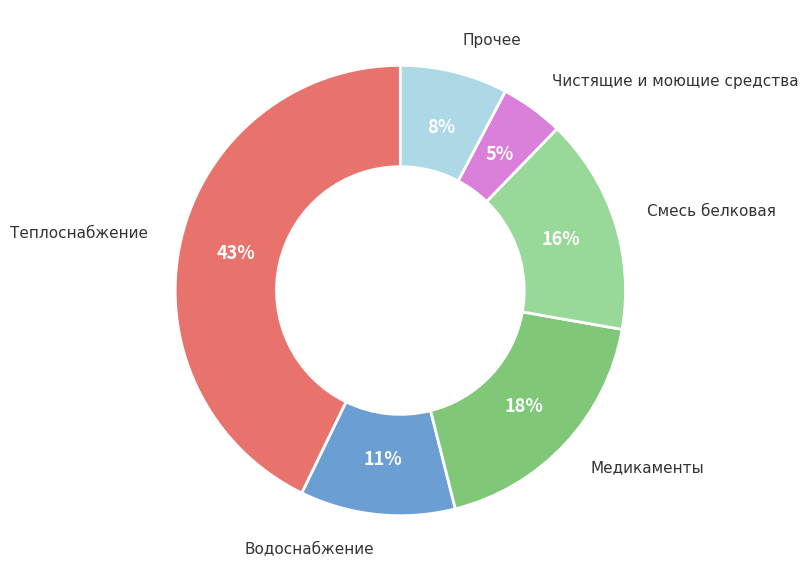

To the nearest percent, what is the average slice percentage?

17%